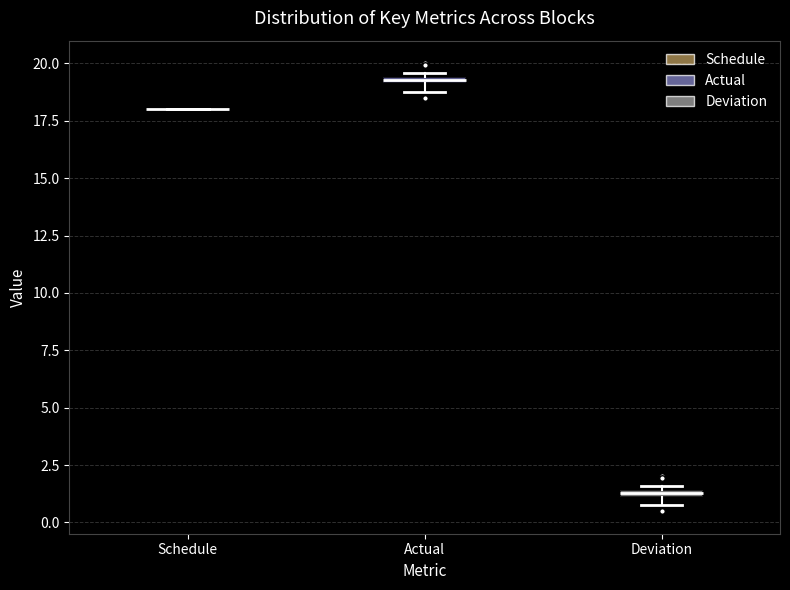

Where is the lower edge of the box for Deviation on the y-axis? The values are not printed on the chart, so give them approximately, as read against the axis.

1.0